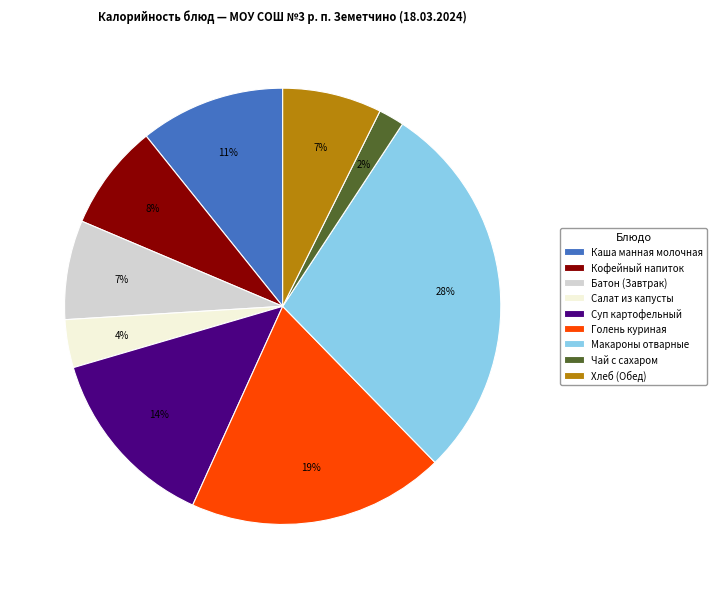

Combined, do Чай с сахаром and Батон (Завтрак) account for over 50%?

No